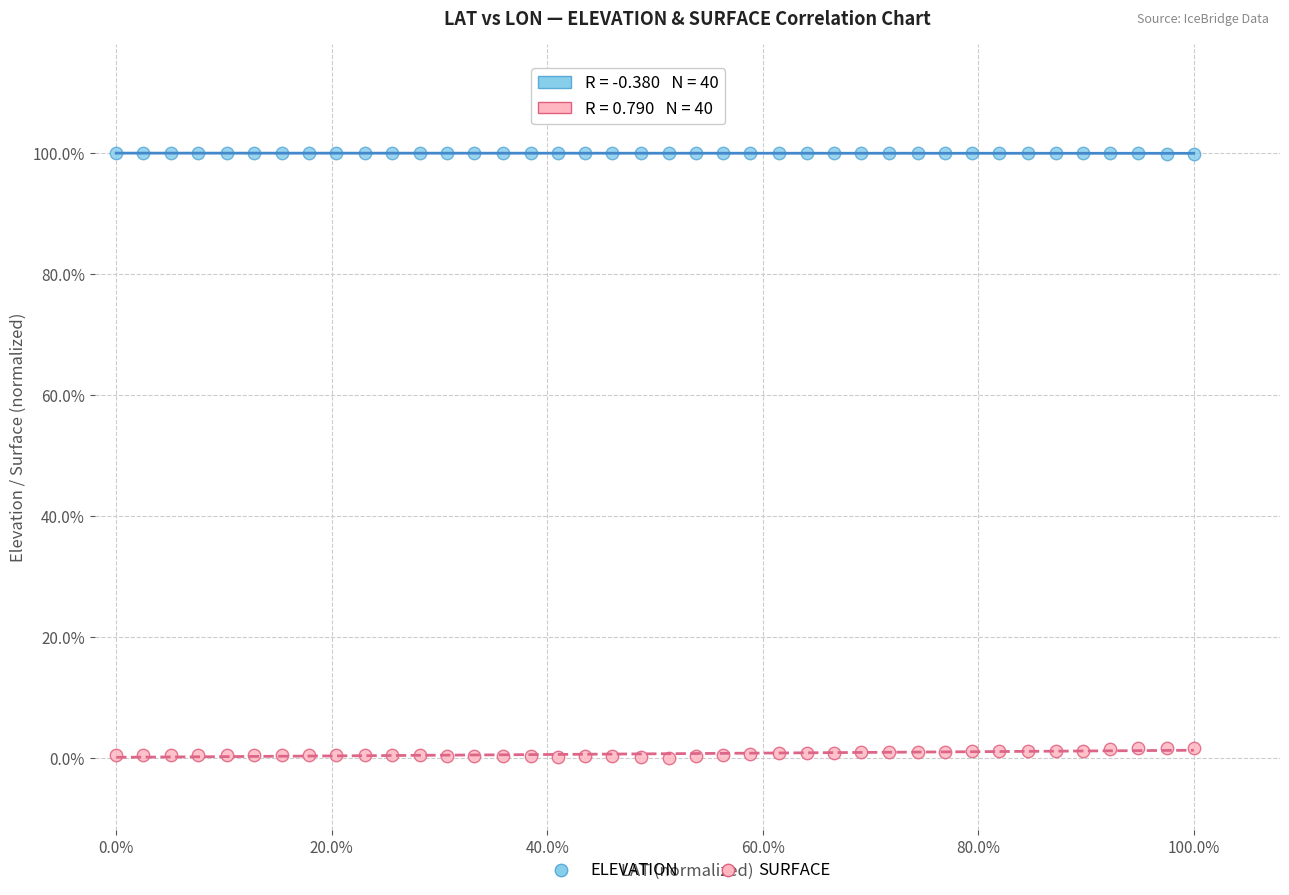

What are all the series names shown in the legend?

ELEVATION, SURFACE